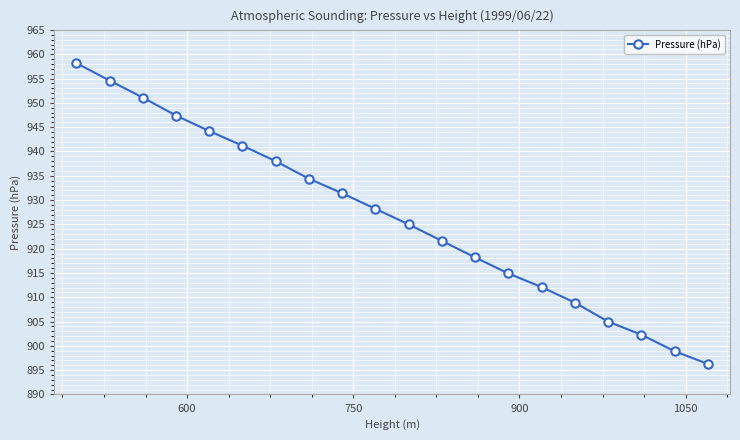

What is the smallest value displayed?

896.3